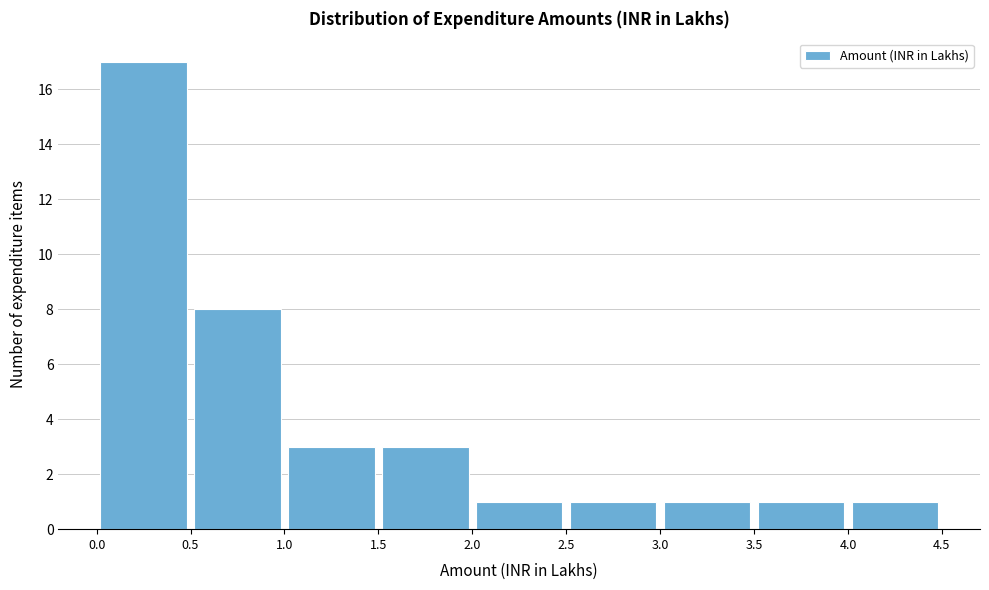

Reading left to right, list every bar in this chart as the range it spans on the x-axis followed by its height. The values are not printed on the chart, so give them approximately, as read against the axis.

0.0 to 0.5: 17
0.5 to 1.0: 8
1.0 to 1.5: 3
1.5 to 2.0: 3
2.0 to 2.5: 1
2.5 to 3.0: 1
3.0 to 3.5: 1
3.5 to 4.0: 1
4.0 to 4.5: 1